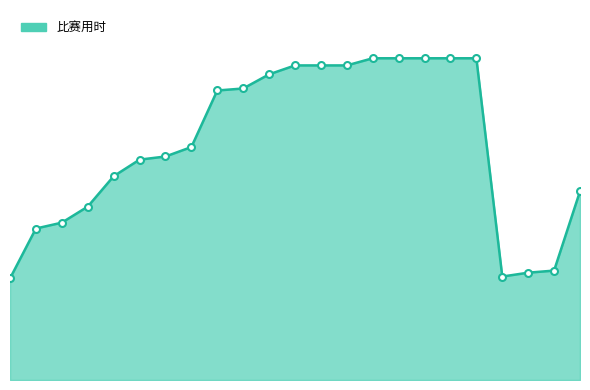

Reading left to right, list all the values displayed in this chart.

1=56.8	2=84.8	3=88.0	4=97.0	5=114.0	6=123.3	7=125.0	8=130.3	9=162.0	10=163.1	11=171.0	12=176.0	13=176.0	14=176.0	15=180.0	16=180.0	17=180.0	18=180.0	19=180.0	20=57.9	21=60.0	22=61.2	23=105.6